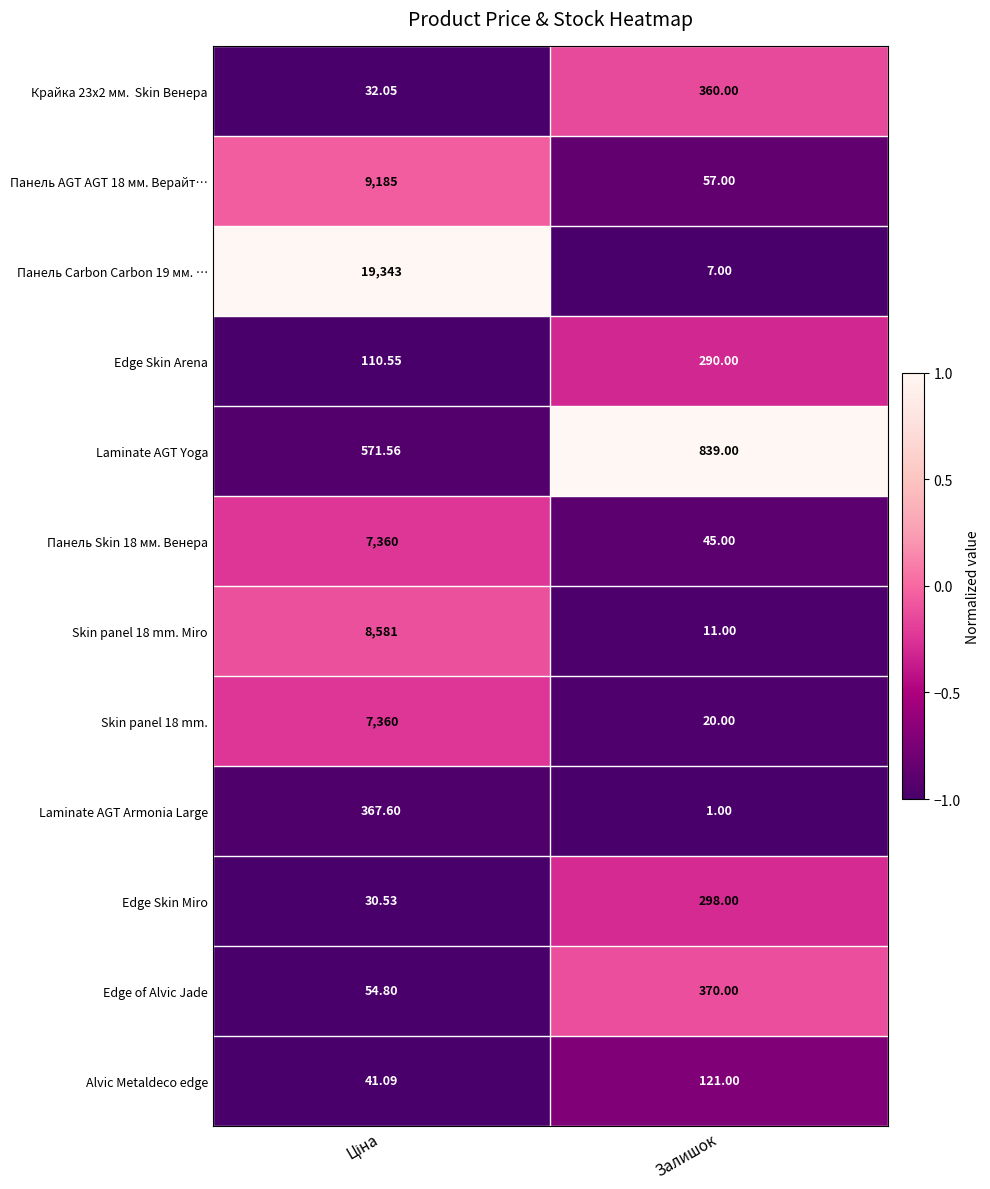

Which category has the lowest value in the Skin panel 18 mm. series?

Залишок